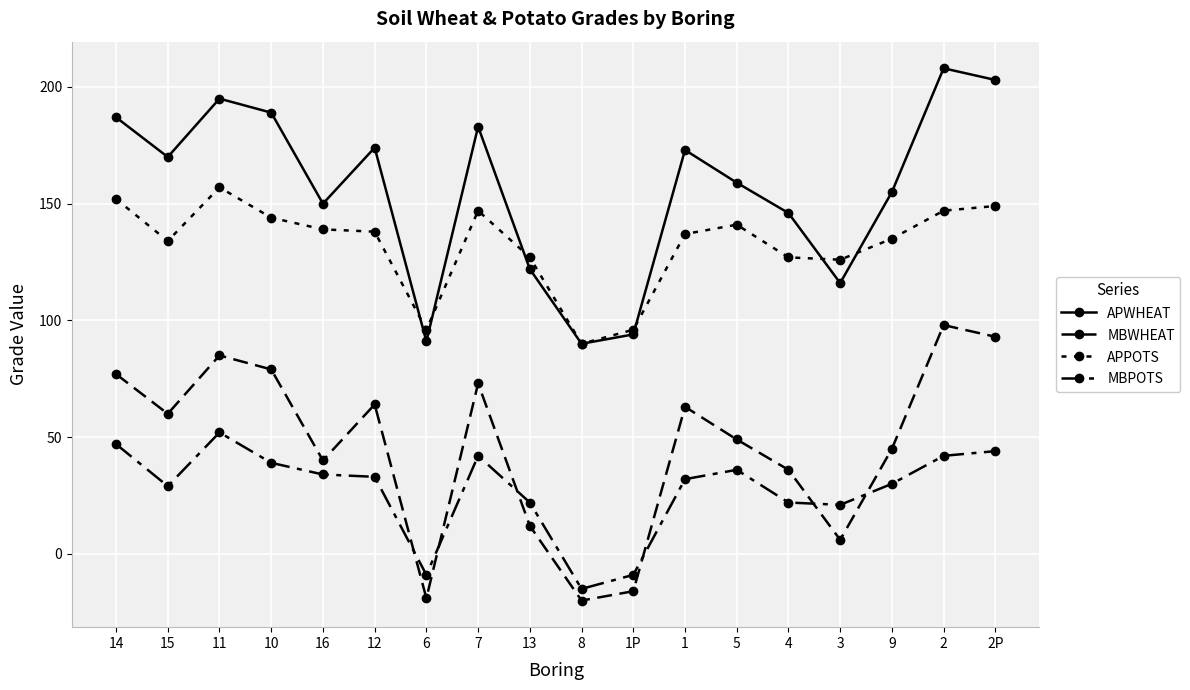

How many distinct data groups are displayed?

4